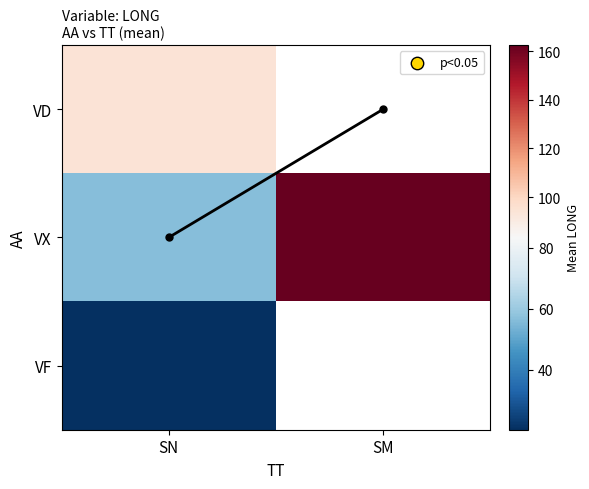

True or false: VX has a value of 162.4 at SM.

True